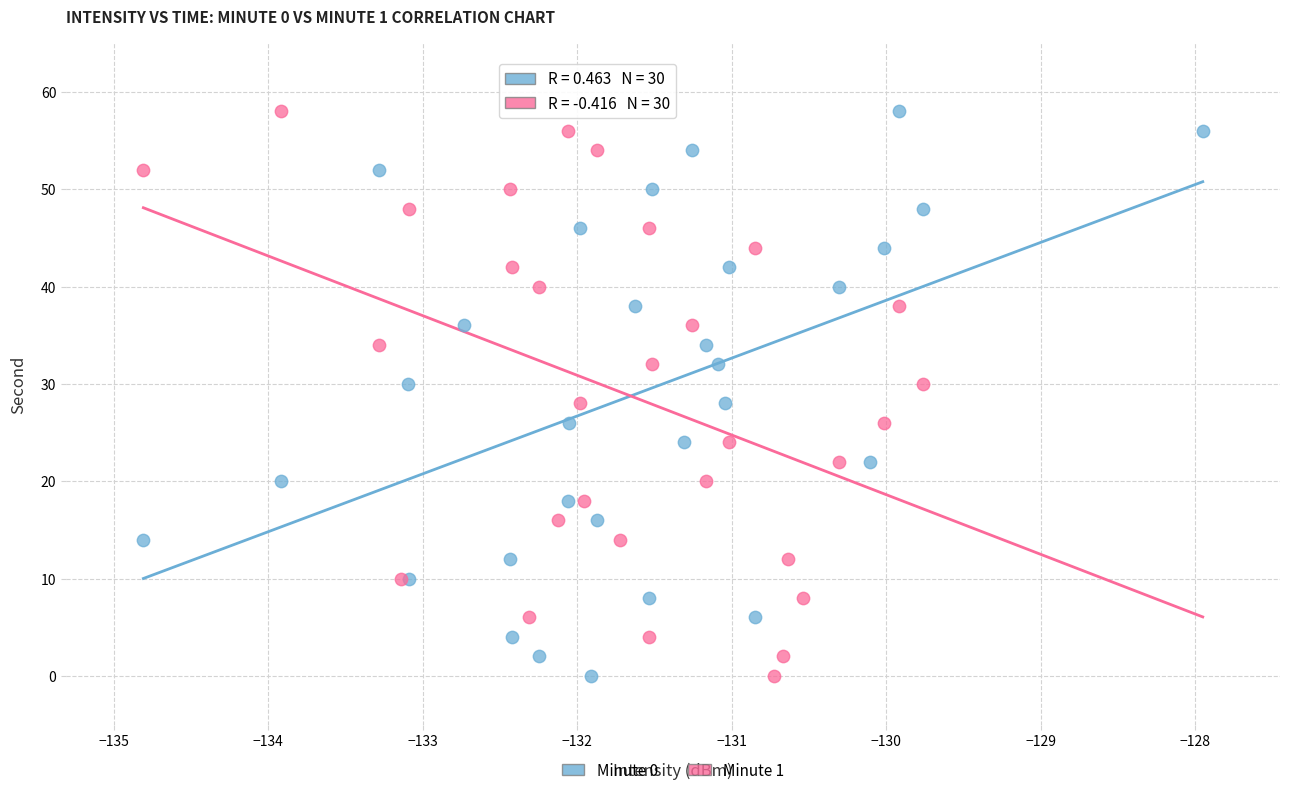

What are all the series names shown in the legend?

Minute 0, Minute 1